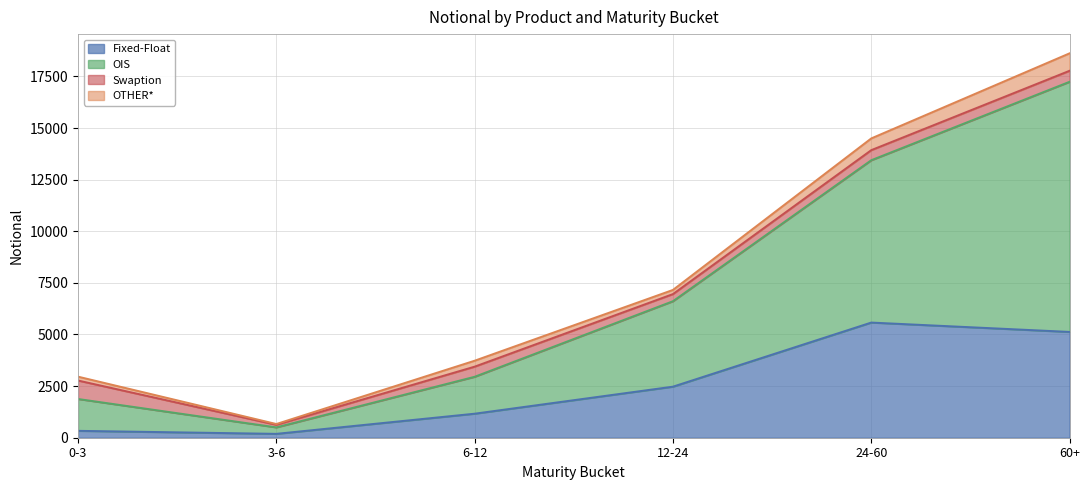

At which category is the sum across all series the highest?

60+